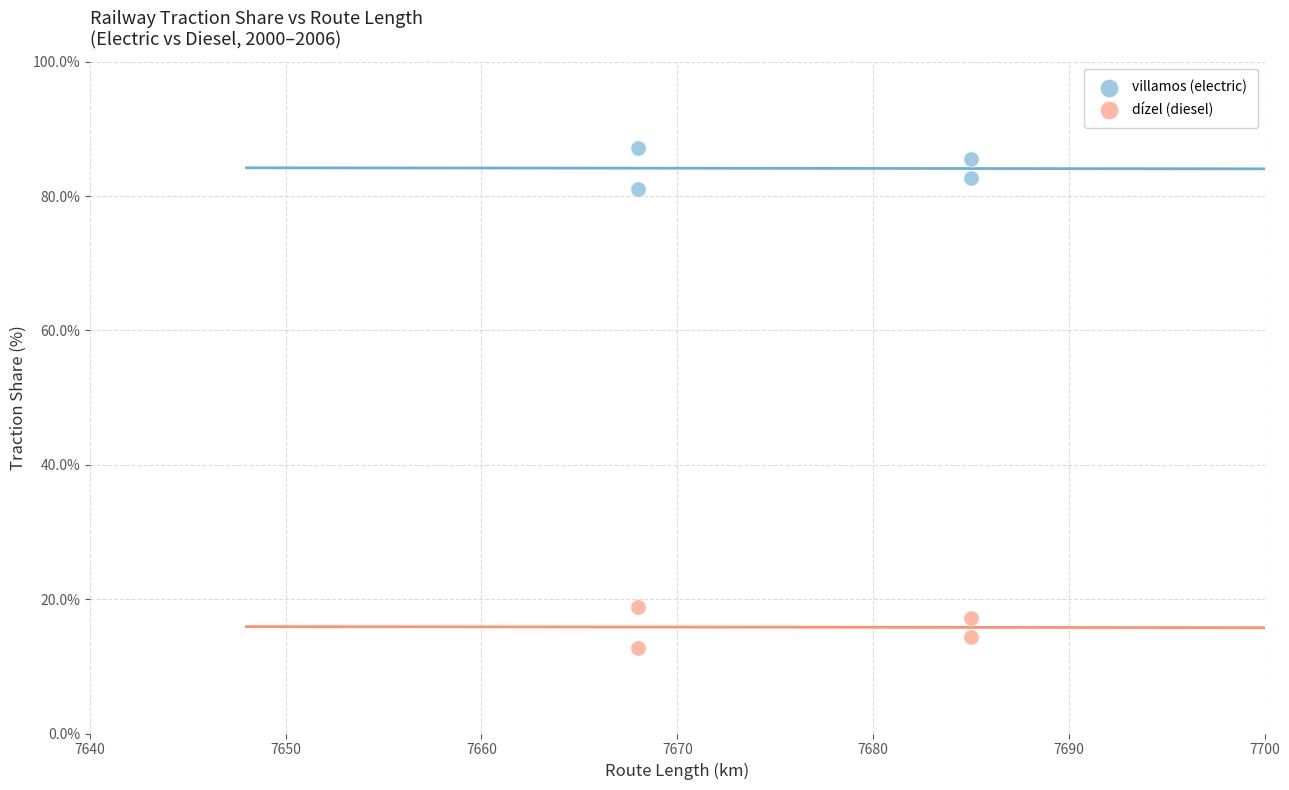

What are all the series names shown in the legend?

villamos (electric), dízel (diesel)